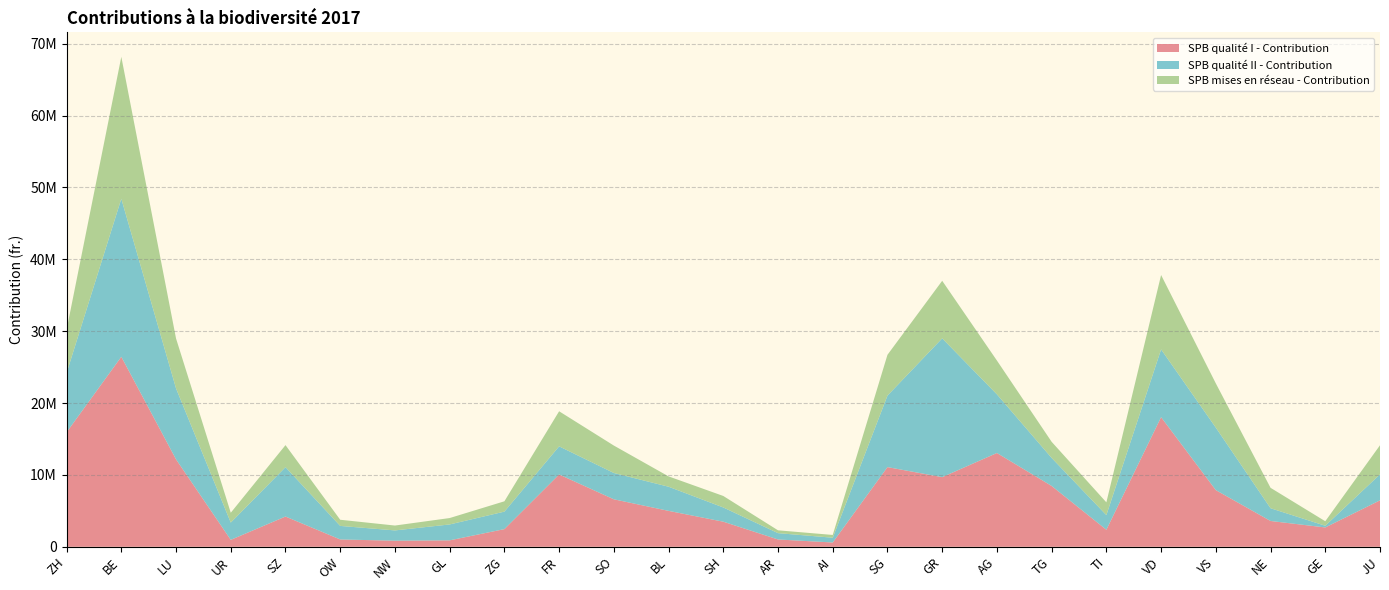

Reading left to right, transcribe all the data shown in this chart.

SPB qualité I - Contribution: 15932568	26440657	12164305	963363	4207395	1015955	845060	893420	2456722	10059567	6605736	4995794	3489740	1014424	595746	11083934	9690014	13048378	8461818	2368543	18037649	7881433	3588286	2687786	6460654
SPB qualité II - Contribution: 8255488	21992706	9872001	2403186	6872852	1886274	1430924	2213684	2433561	3916354	3662365	3360931	1980908	882270	663944	9953546	19314397	8160590	3899155	2039826	9431186	8696730	1773948	236567	3613908
SPB mises en réseau - Contribution: 6005291	19747995	6947137	1367069	3065778	856341	677543	889668	1437230	4880190	3816420	1438229	1598072	392868	385556	5676750	8008682	4705650	2244262	1774166	10348668	6156028	2841786	627440	4052156